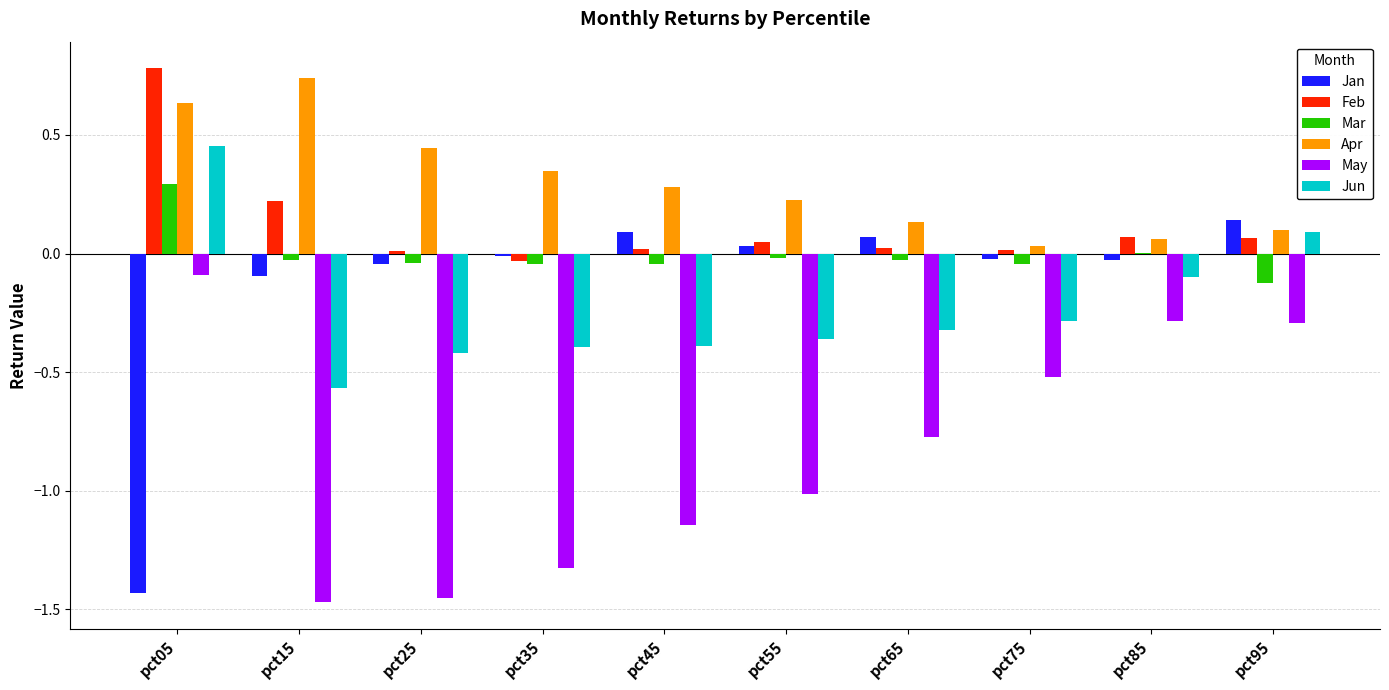

Count the number of categories in the chart.

10